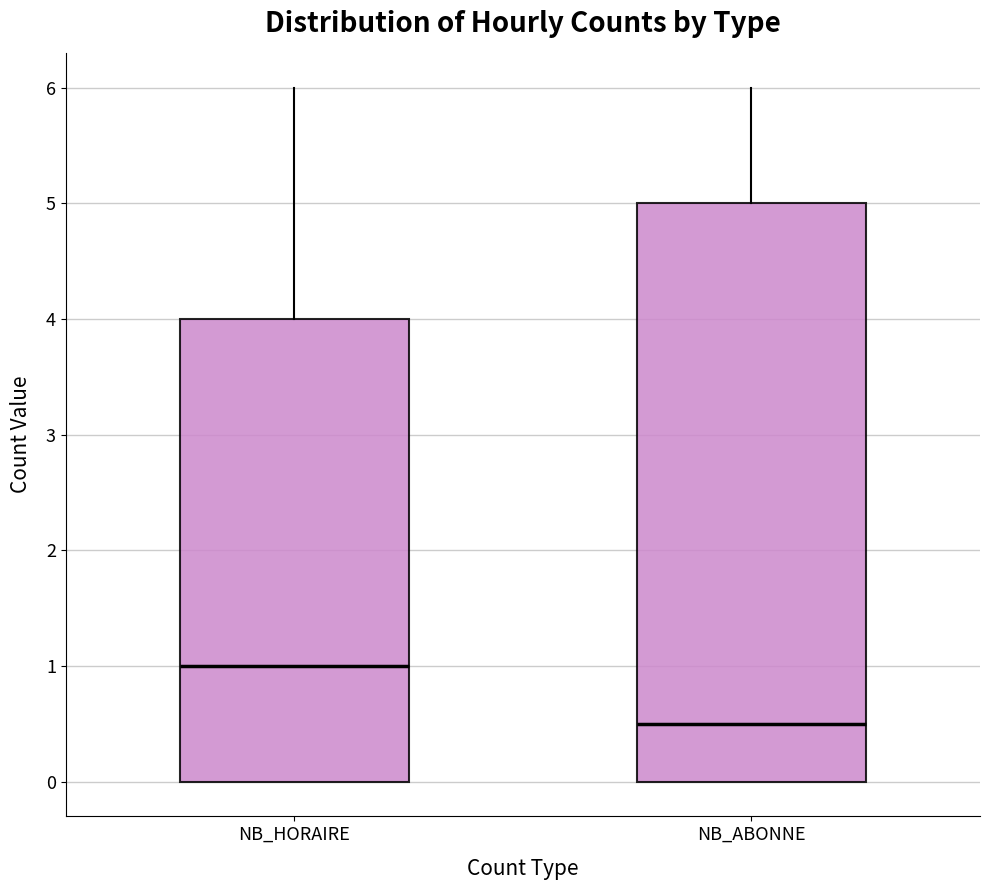

Comparing the boxes themselves (not the whiskers), which one is the tallest?

NB_ABONNE